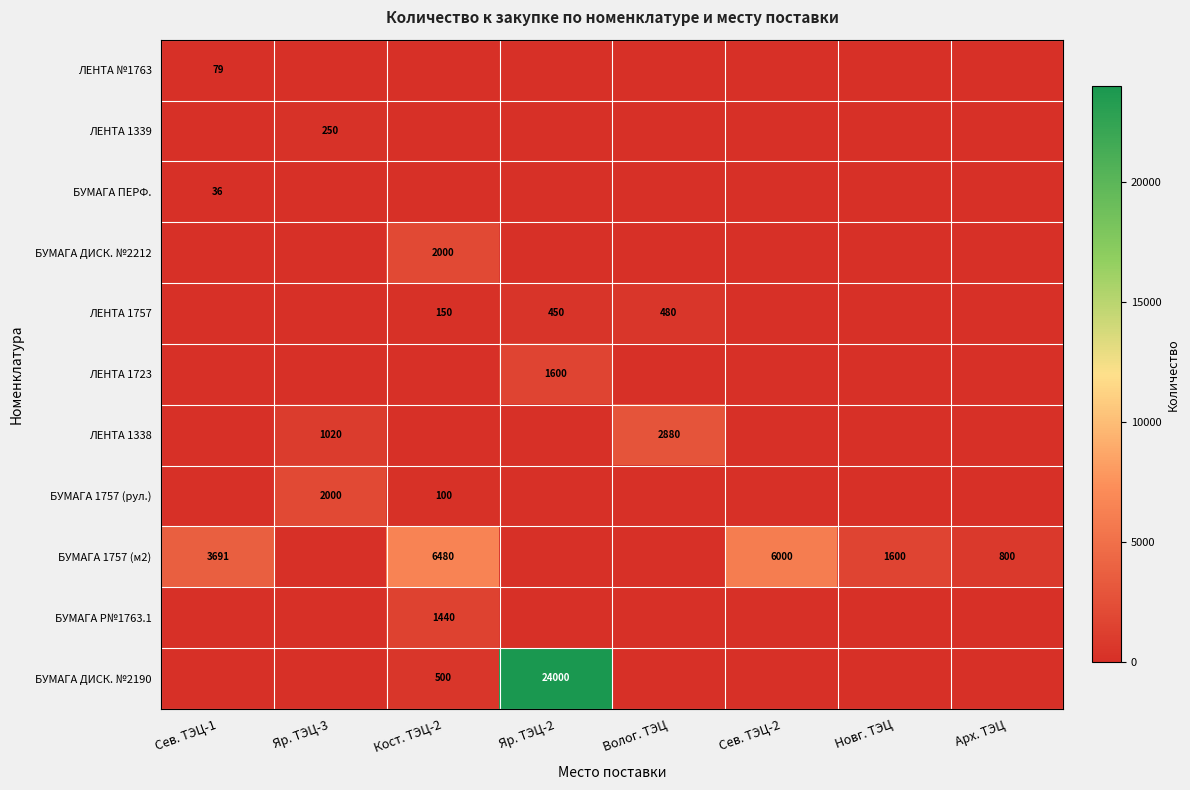

Is the value of БУМАГА Р№1763.1 at Кост. ТЭЦ-2 greater than the value of ЛЕНТА 1723 at Яр. ТЭЦ-2?

No